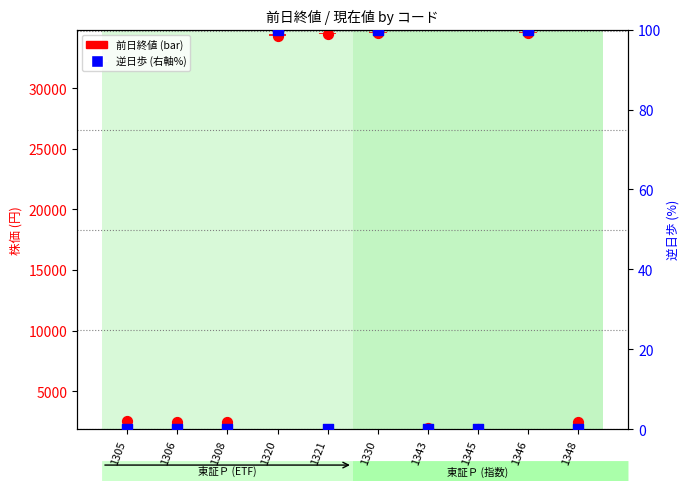

At how many categories does at least one series exceed 5915?

4